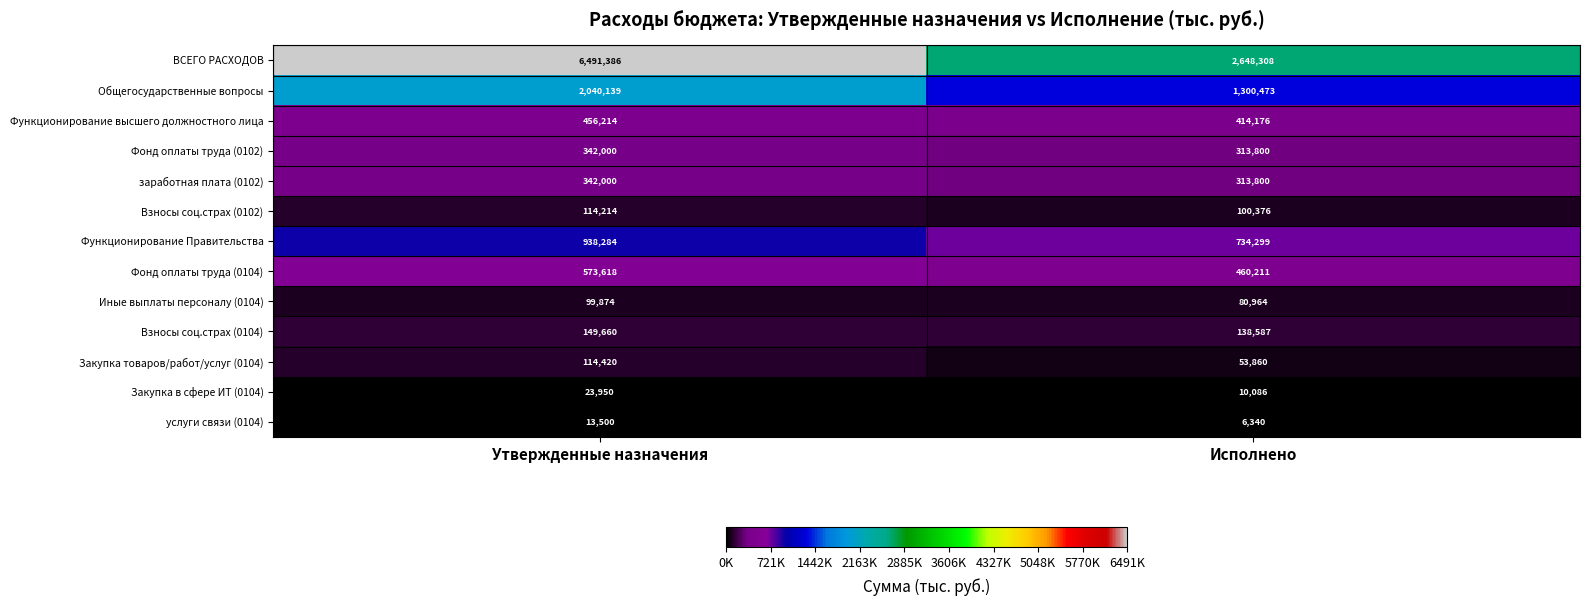

At how many categories does at least one series exceed 528248?

2